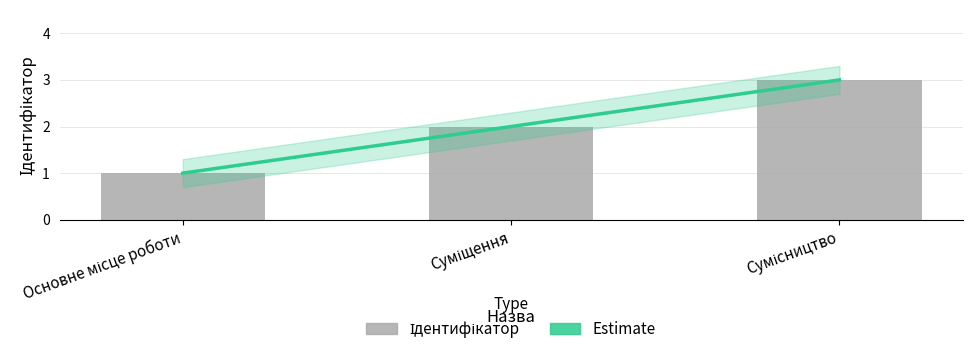

Reading left to right, transcribe all the data shown in this chart.

1	2	3